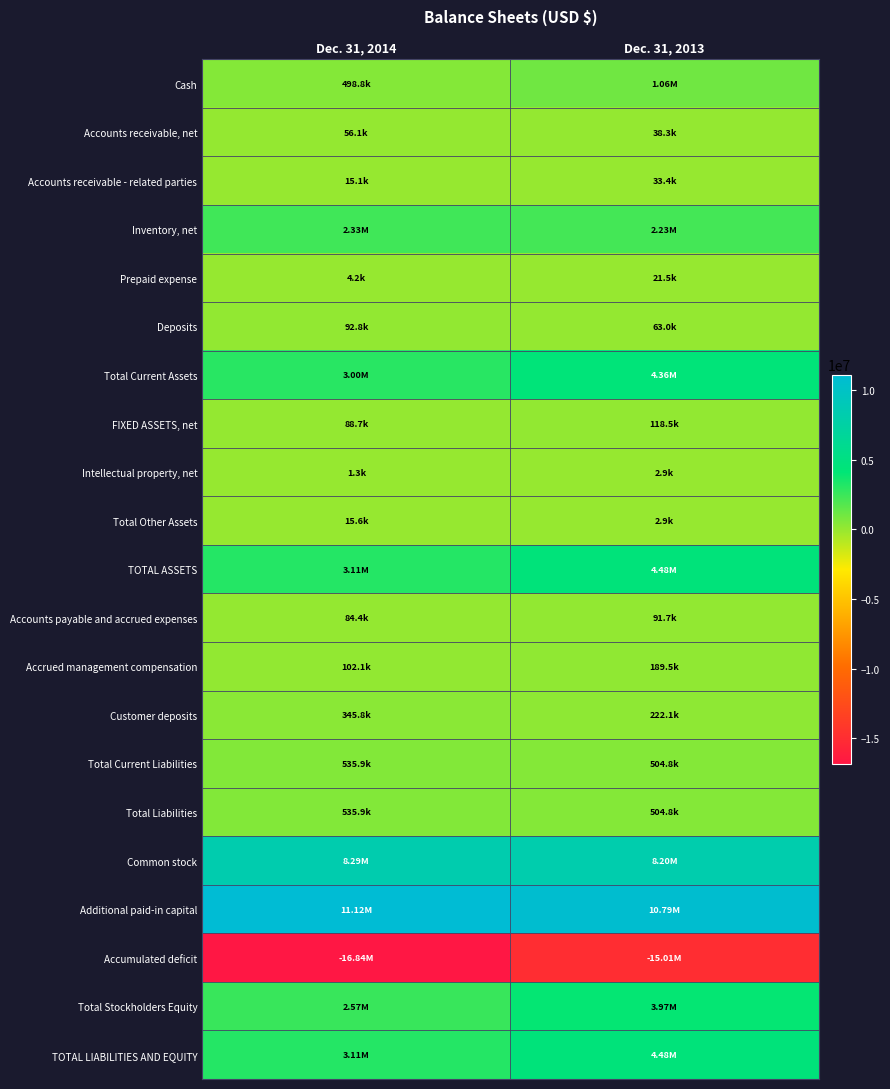

Reading left to right, list all the values displayed in this chart.

Cash: Dec. 31, 2014=498782	Dec. 31, 2013=1057836
Accounts receivable, net: Dec. 31, 2014=56059	Dec. 31, 2013=38261
Accounts receivable - related parties: Dec. 31, 2014=15092	Dec. 31, 2013=33369
Inventory, net: Dec. 31, 2014=2333781	Dec. 31, 2013=2225868
Prepaid expense: Dec. 31, 2014=4200	Dec. 31, 2013=21474
Deposits: Dec. 31, 2014=92779	Dec. 31, 2013=62973
Total Current Assets: Dec. 31, 2014=3000693	Dec. 31, 2013=4357029
FIXED ASSETS, net: Dec. 31, 2014=88715	Dec. 31, 2013=118460
Intellectual property, net: Dec. 31, 2014=1345	Dec. 31, 2013=2872
Total Other Assets: Dec. 31, 2014=15625	Dec. 31, 2013=2872
TOTAL ASSETS: Dec. 31, 2014=3105033	Dec. 31, 2013=4478361
Accounts payable and accrued expenses: Dec. 31, 2014=84385	Dec. 31, 2013=91744
Accrued management compensation: Dec. 31, 2014=102096	Dec. 31, 2013=189466
Customer deposits: Dec. 31, 2014=345844	Dec. 31, 2013=222072
Total Current Liabilities: Dec. 31, 2014=535925	Dec. 31, 2013=504757
Total Liabilities: Dec. 31, 2014=535925	Dec. 31, 2013=504757
Common stock: Dec. 31, 2014=8289911	Dec. 31, 2013=8201311
Additional paid-in capital: Dec. 31, 2014=11121502	Dec. 31, 2013=10785771
Accumulated deficit: Dec. 31, 2014=-16842305	Dec. 31, 2013=-15013478
Total Stockholders Equity: Dec. 31, 2014=2569108	Dec. 31, 2013=3973604
TOTAL LIABILITIES AND EQUITY: Dec. 31, 2014=3105033	Dec. 31, 2013=4478361